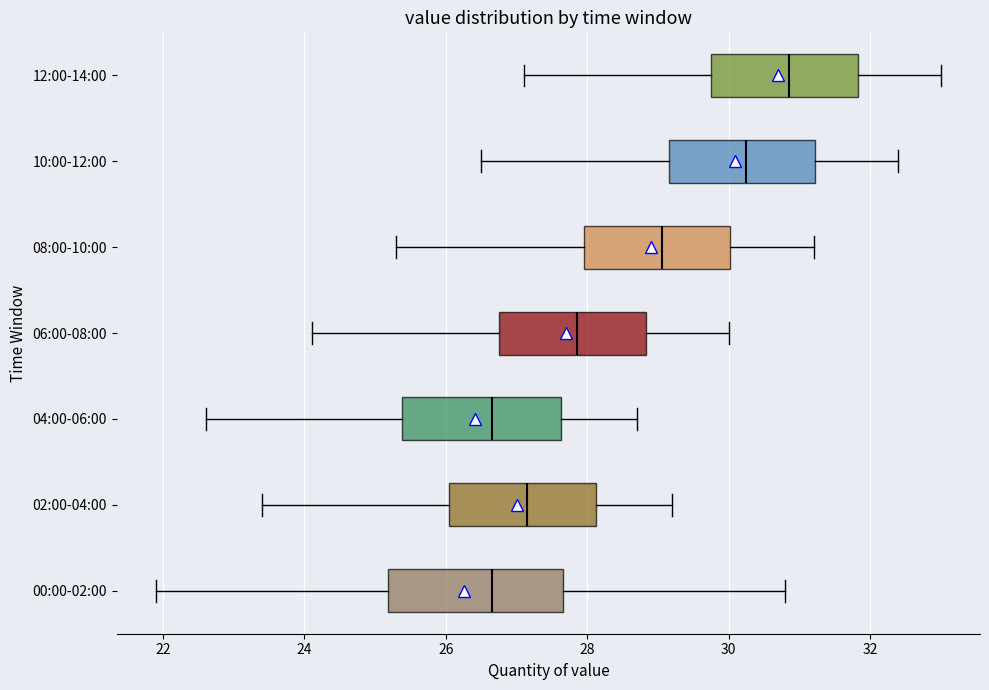

Reading bottom to top, transcribe this box plot: for each box, give where its median line is, the range the box spans, and where its two whiskers end, as read against the x-axis. The values are not printed on the chart, so give them approximately, as read against the axis.

00:00-02:00: median 26.6, box 25.2 to 27.6, whiskers 22.0 to 30.8
02:00-04:00: median 27.2, box 26.0 to 28.2, whiskers 23.4 to 29.2
04:00-06:00: median 26.6, box 25.4 to 27.6, whiskers 22.6 to 28.8
06:00-08:00: median 27.8, box 26.8 to 28.8, whiskers 24.2 to 30.0
08:00-10:00: median 29.0, box 28.0 to 30.0, whiskers 25.4 to 31.2
10:00-12:00: median 30.2, box 29.2 to 31.2, whiskers 26.6 to 32.4
12:00-14:00: median 30.8, box 29.8 to 31.8, whiskers 27.2 to 33.0